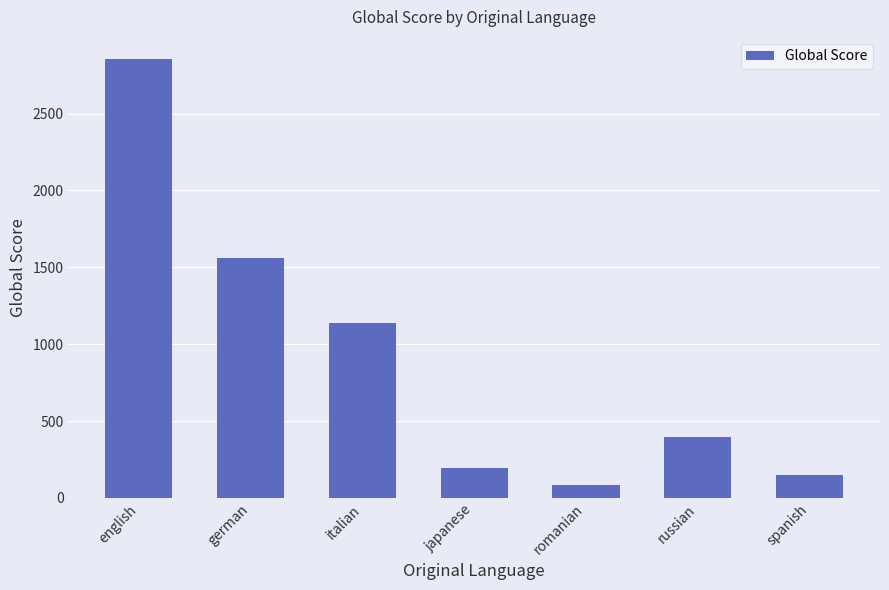

At which category does the chart reach its minimum across all series?

romanian